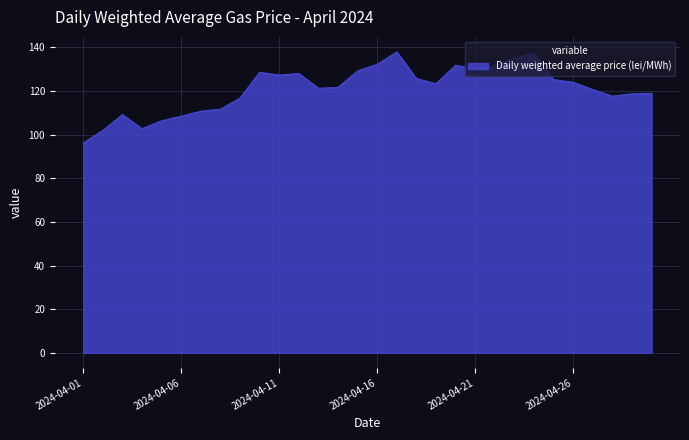

What is the smallest value displayed?

96.2